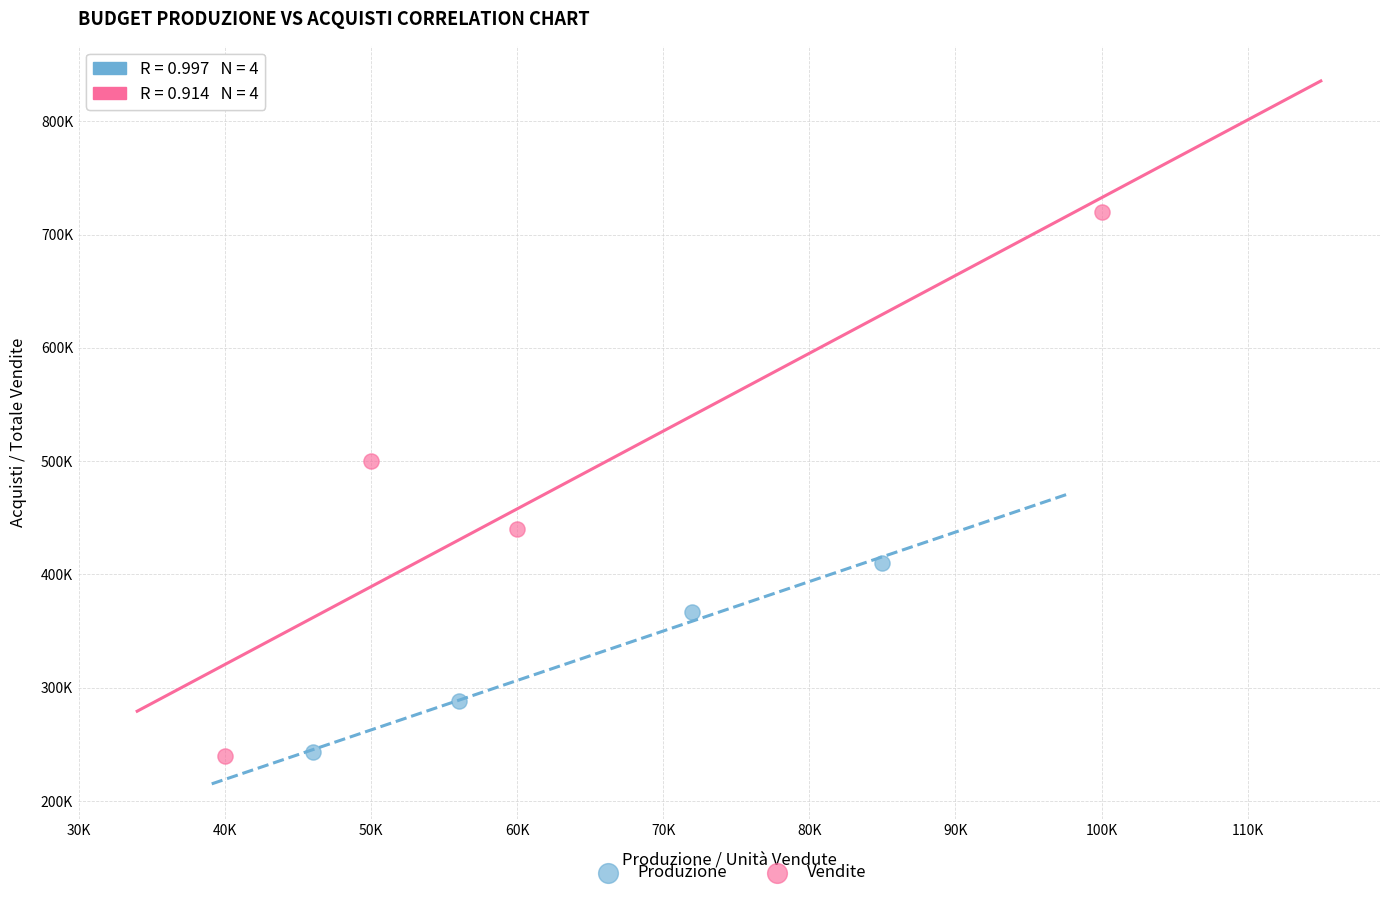

What are all the series names shown in the legend?

Produzione, Vendite